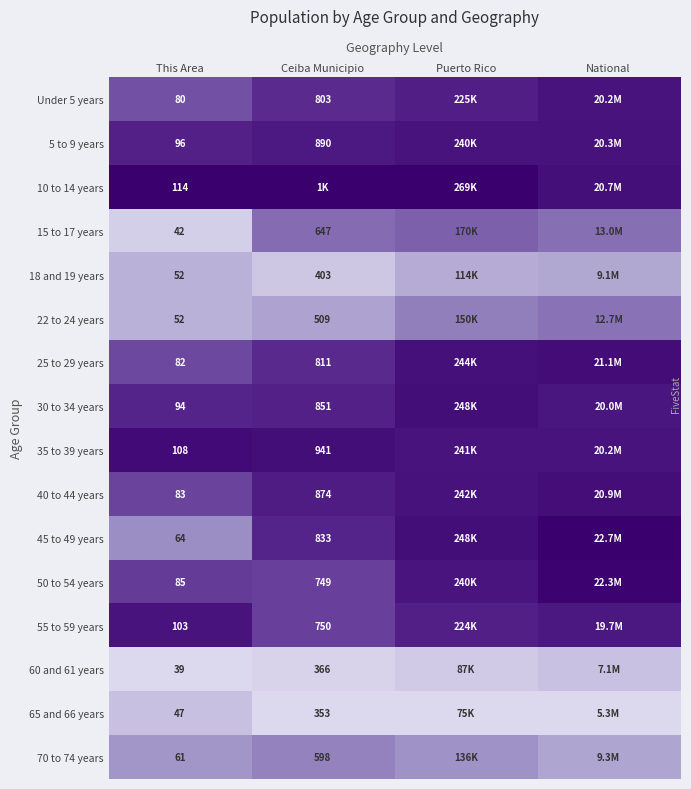

Is the value of 40 to 44 years at This Area greater than the value of 55 to 59 years at Ceiba Municipio?

No